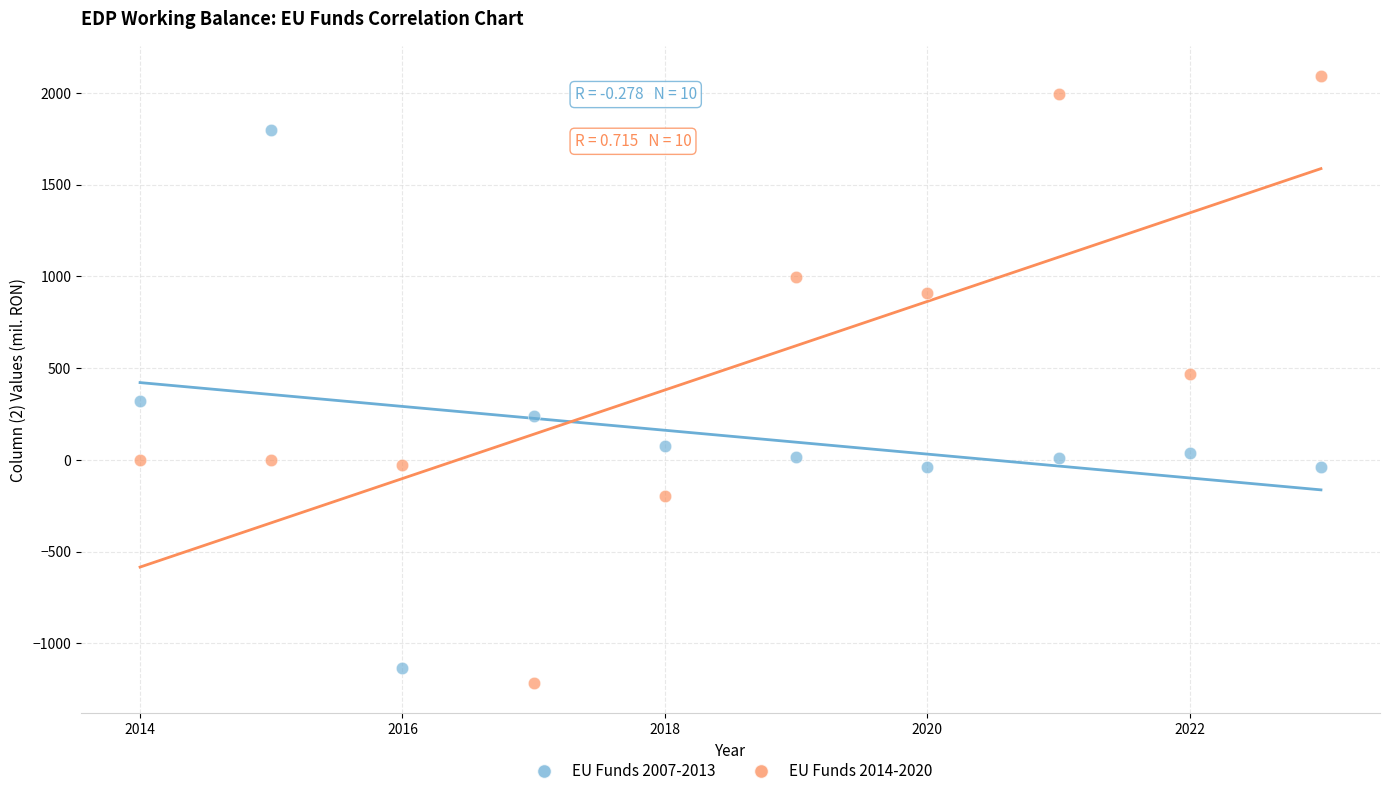

Across all data points, what is the range of X values (max minus min)?

9.0